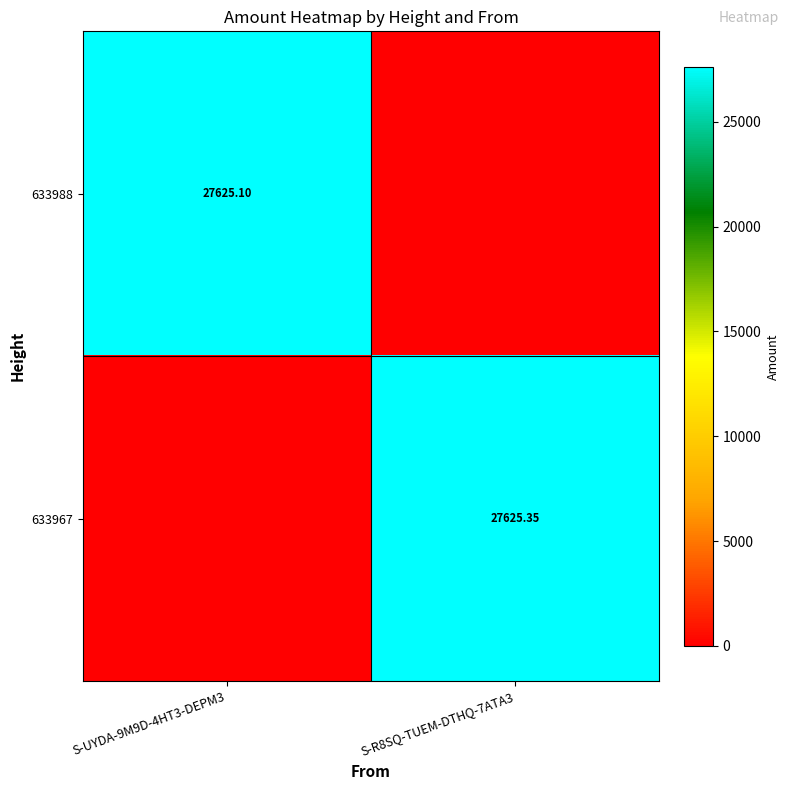

Rank the categories by 633967 value from highest to lowest.

S-R8SQ-TUEM-DTHQ-7ATA3, S-UYDA-9M9D-4HT3-DEPM3